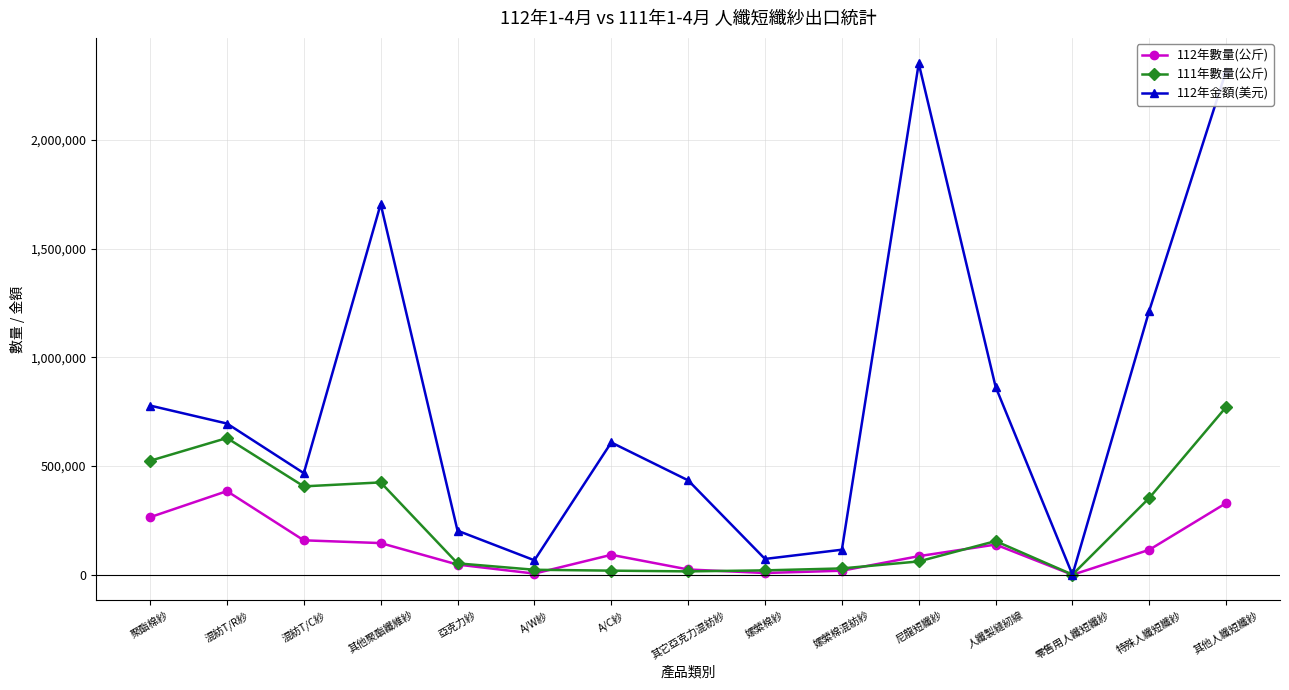

Which category has the highest value across all series?

尼龍短纖紗